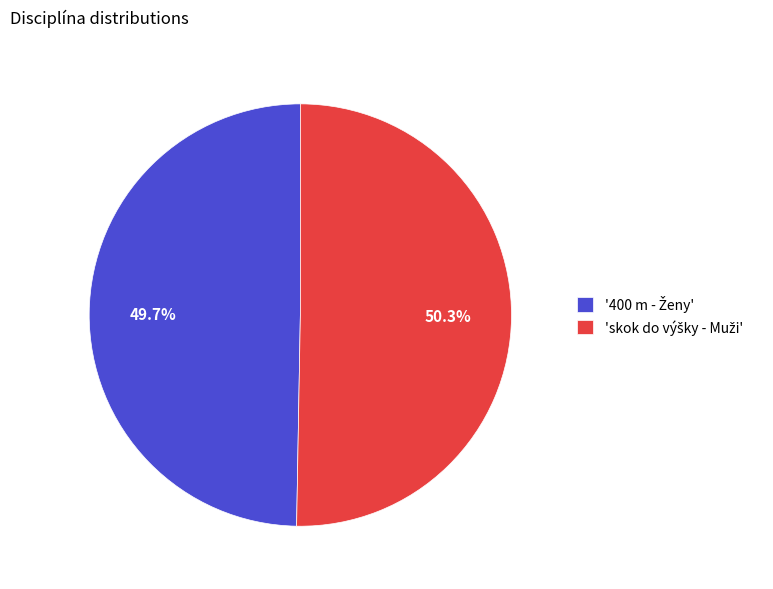

Is there any slice that represents more than half of the pie?

Yes